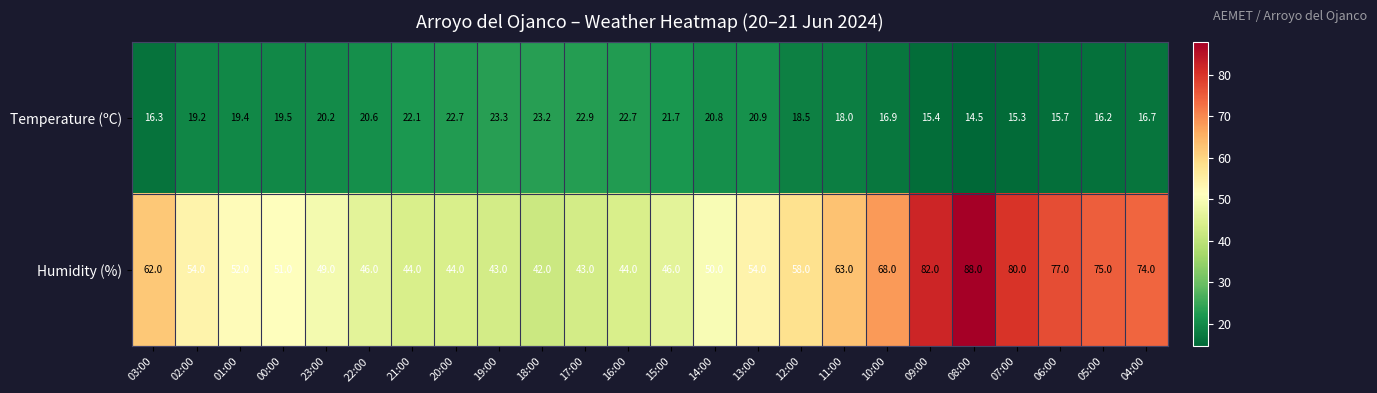

What is the smallest value displayed?

14.5